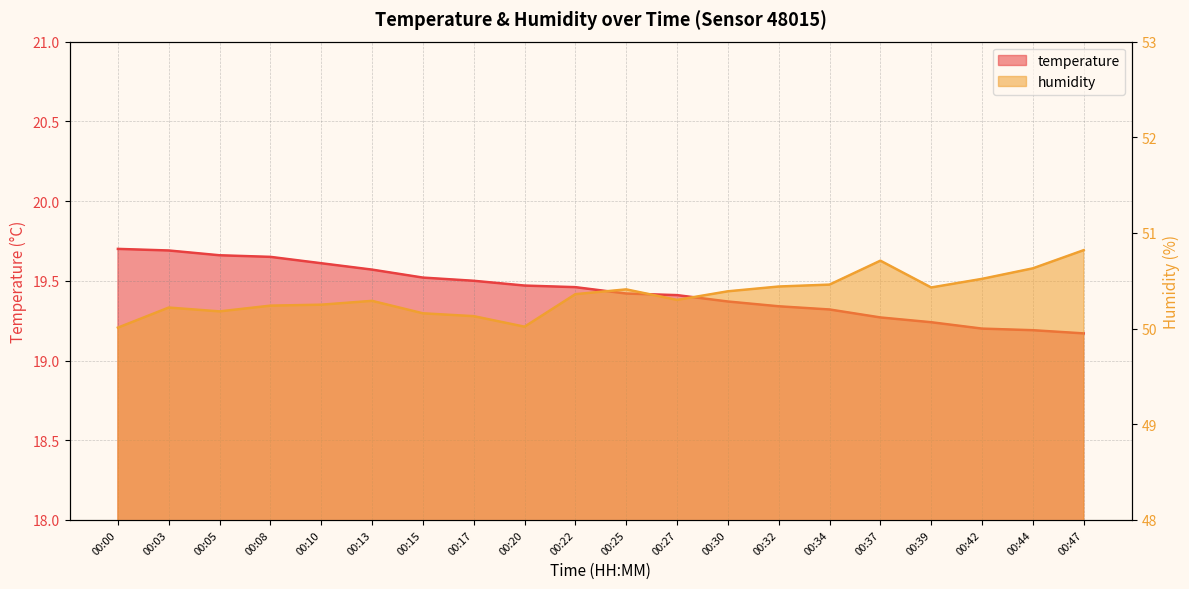

Rank the categories by temperature value from lowest to highest.

00:47, 00:44, 00:42, 00:39, 00:37, 00:34, 00:32, 00:30, 00:27, 00:25, 00:22, 00:20, 00:17, 00:15, 00:13, 00:10, 00:08, 00:05, 00:03, 00:00